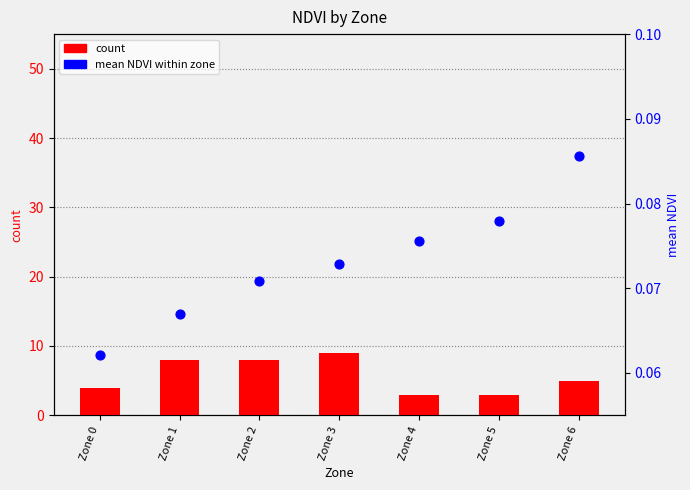

What is the total value across all series at Zone 6?

5.1